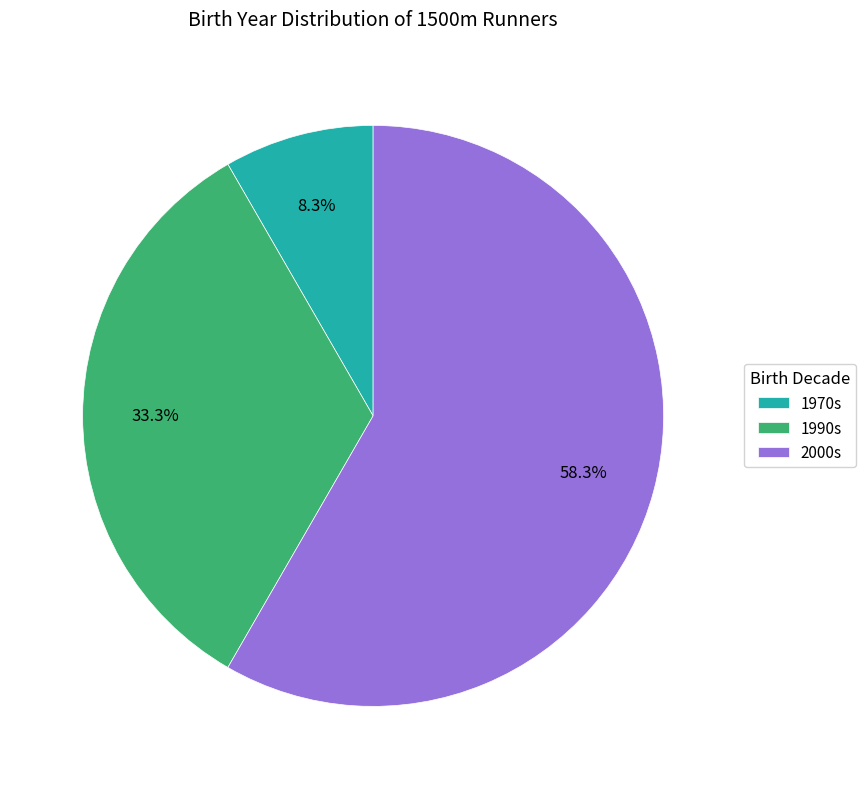

Does 2000s account for over 50% of the chart?

Yes